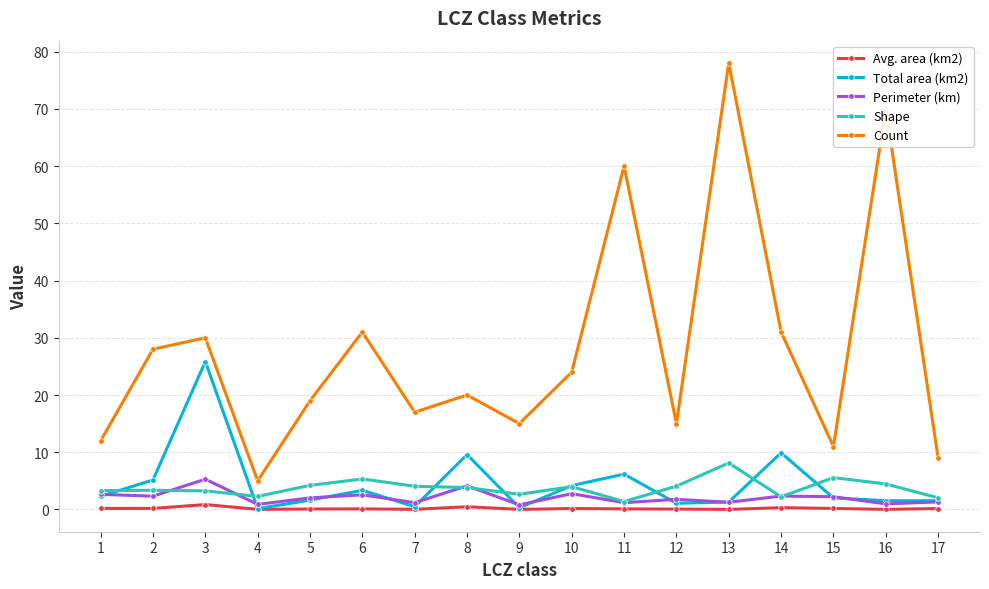

True or false: Count and Total area (km2) intersect in this chart.

False